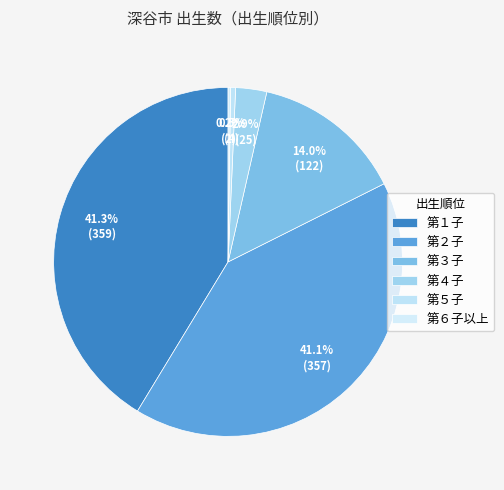

Do 第１子 and 第３子 together represent more than half of the pie?

Yes